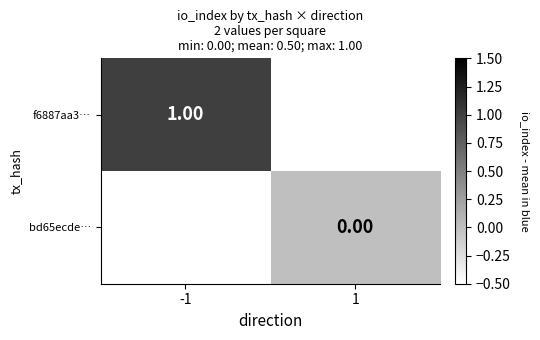

Count the number of categories in the chart.

2